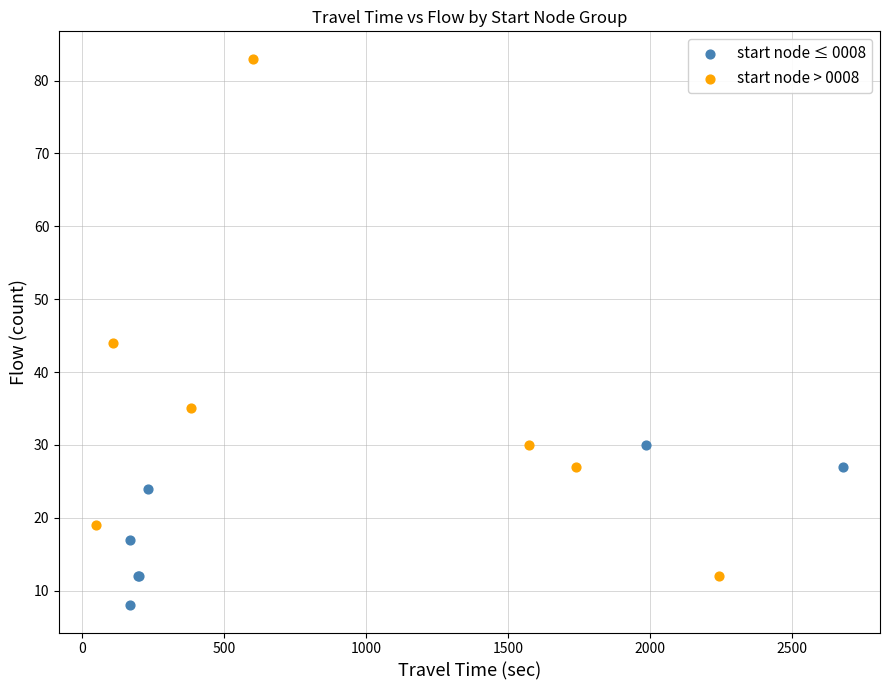

Which series reaches the maximum Y coordinate?

start node > 0008